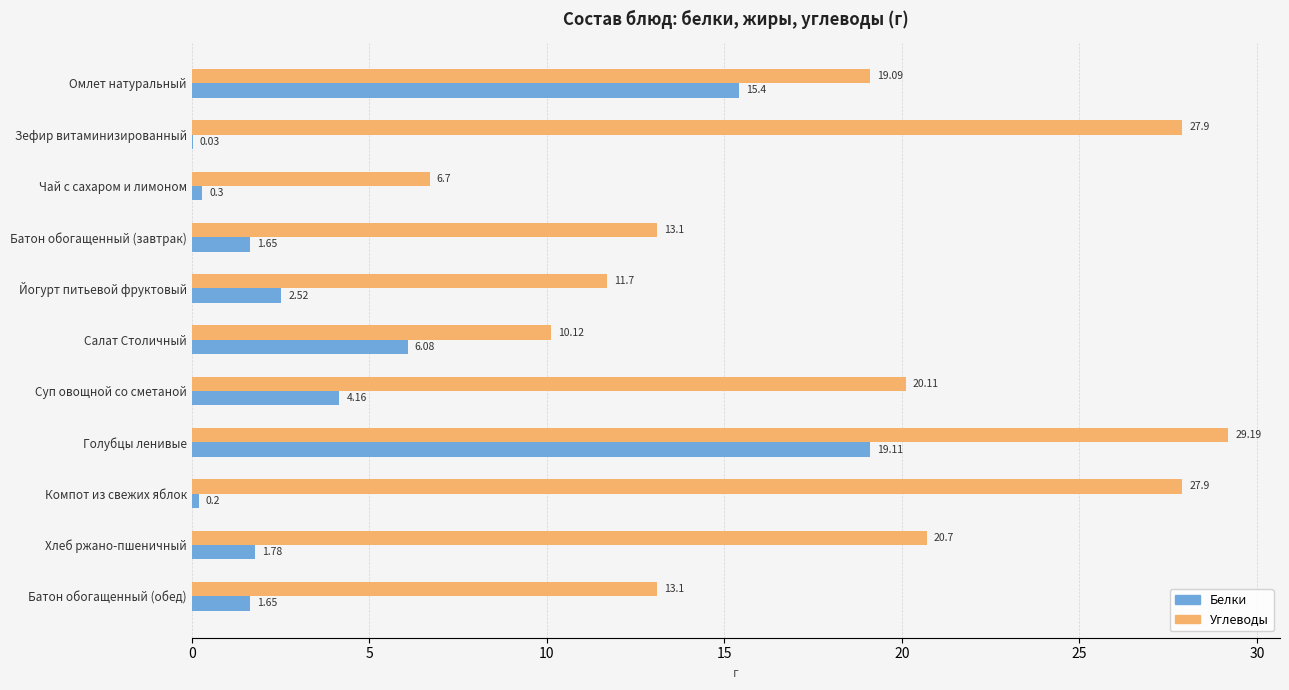

Which category has the highest value in the Белки series?

Голубцы ленивые